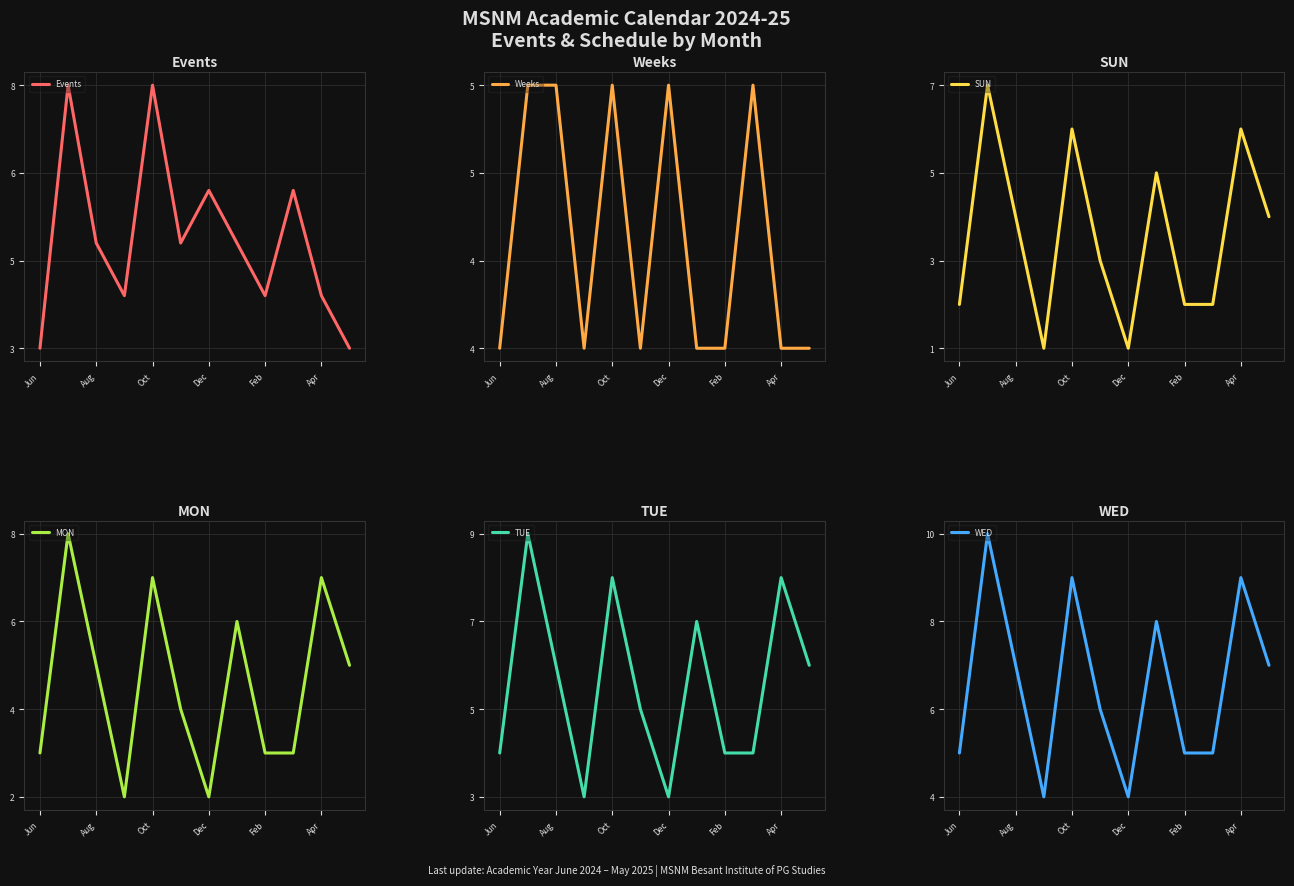

After their last crossing, which series has the higher values: TUE or Events?

TUE